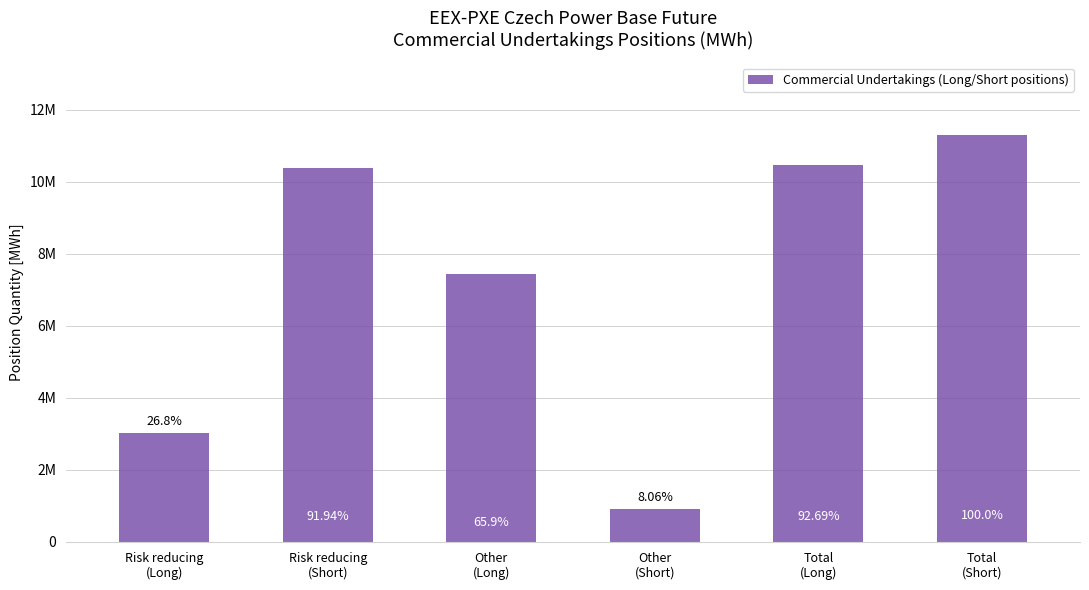

Are the bars horizontal?

No